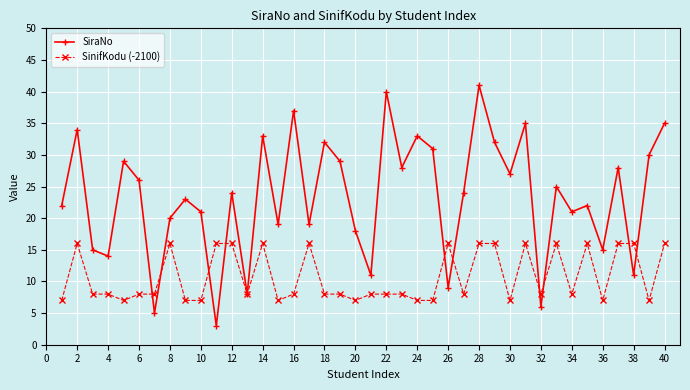

What are all the series names shown in the legend?

SiraNo, SinifKodu (-2100)